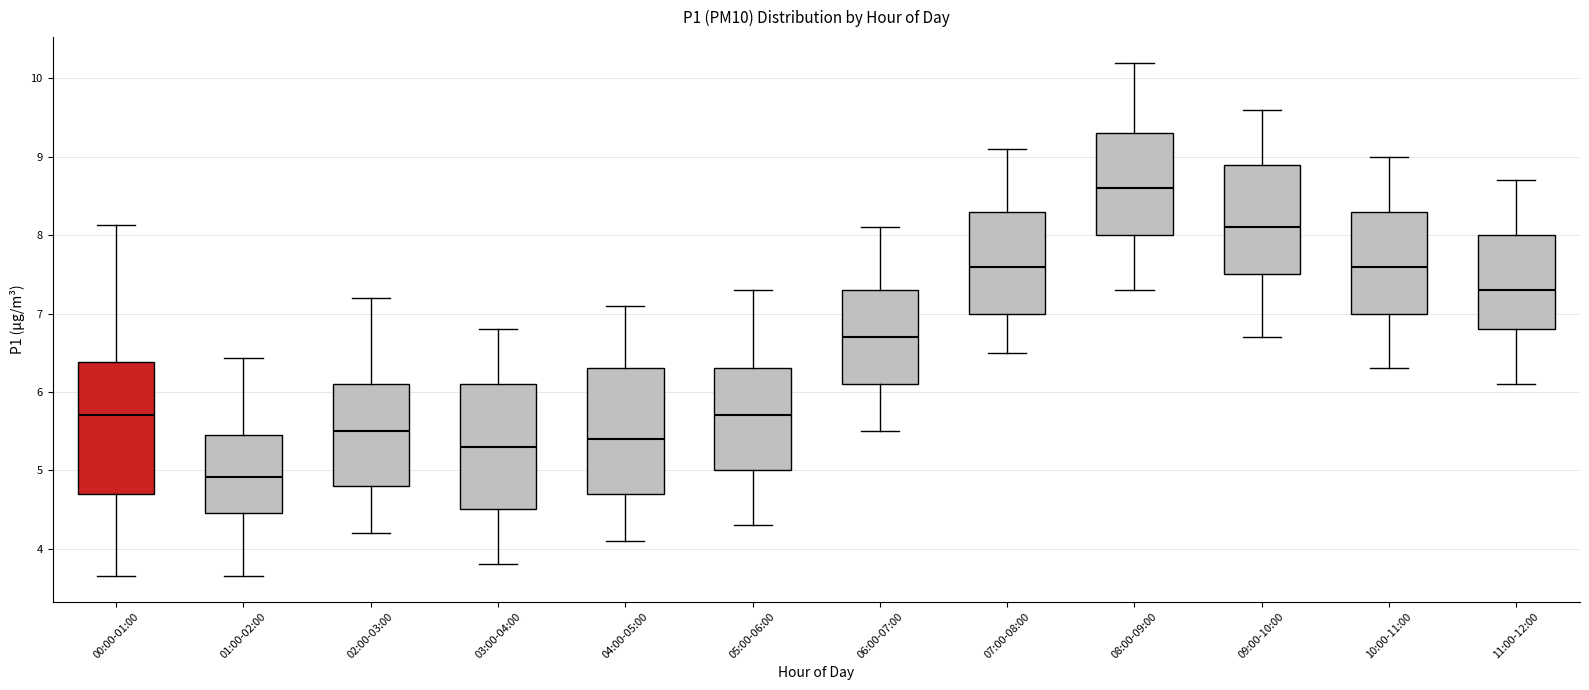

Reading left to right, read every box against the y-axis: the position of its median line, the range the box covers, and the ends of its whiskers. The values are not printed on the chart, so give them approximately, as read against the axis.

00:00-01:00: median 5.7, box 4.7 to 6.4, whiskers 3.7 to 8.1
01:00-02:00: median 4.9, box 4.5 to 5.5, whiskers 3.7 to 6.4
02:00-03:00: median 5.5, box 4.8 to 6.1, whiskers 4.2 to 7.2
03:00-04:00: median 5.3, box 4.5 to 6.1, whiskers 3.8 to 6.8
04:00-05:00: median 5.4, box 4.7 to 6.3, whiskers 4.1 to 7.1
05:00-06:00: median 5.7, box 5.0 to 6.3, whiskers 4.3 to 7.3
06:00-07:00: median 6.7, box 6.1 to 7.3, whiskers 5.5 to 8.1
07:00-08:00: median 7.6, box 7.0 to 8.3, whiskers 6.5 to 9.1
08:00-09:00: median 8.6, box 8.0 to 9.3, whiskers 7.3 to 10.2
09:00-10:00: median 8.1, box 7.5 to 8.9, whiskers 6.7 to 9.6
10:00-11:00: median 7.6, box 7.0 to 8.3, whiskers 6.3 to 9.0
11:00-12:00: median 7.3, box 6.8 to 8.0, whiskers 6.1 to 8.7